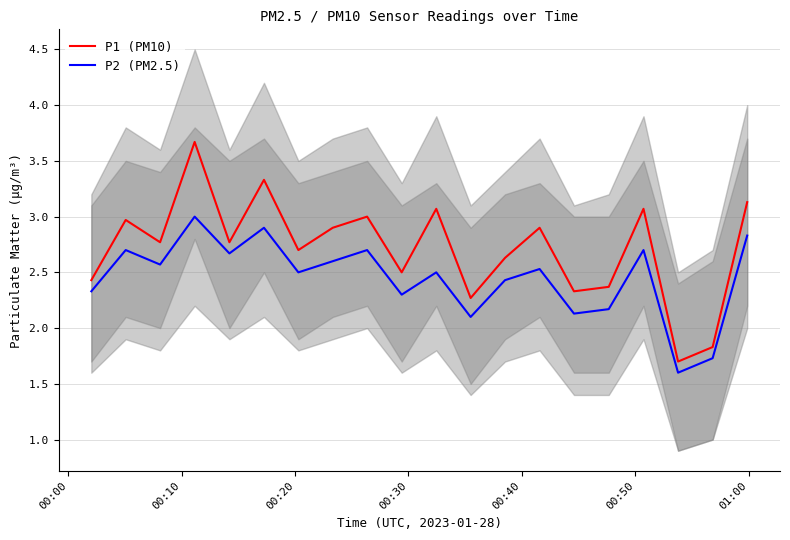

What is the maximum value for P2 (PM2.5)?

3.0